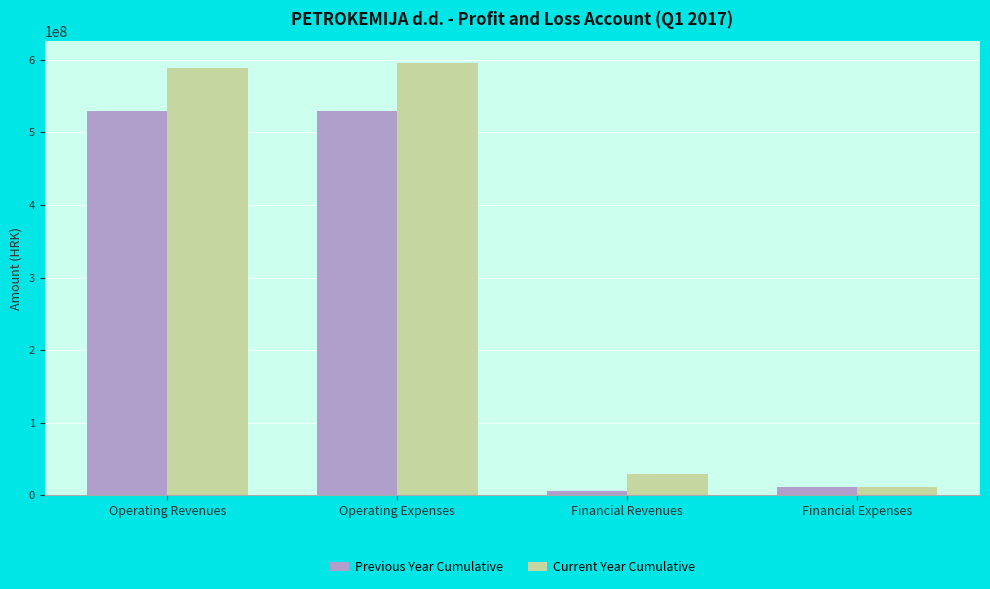

Is the value of Previous Year Cumulative at Operating Revenues greater than the value of Current Year Cumulative at Operating Expenses?

No